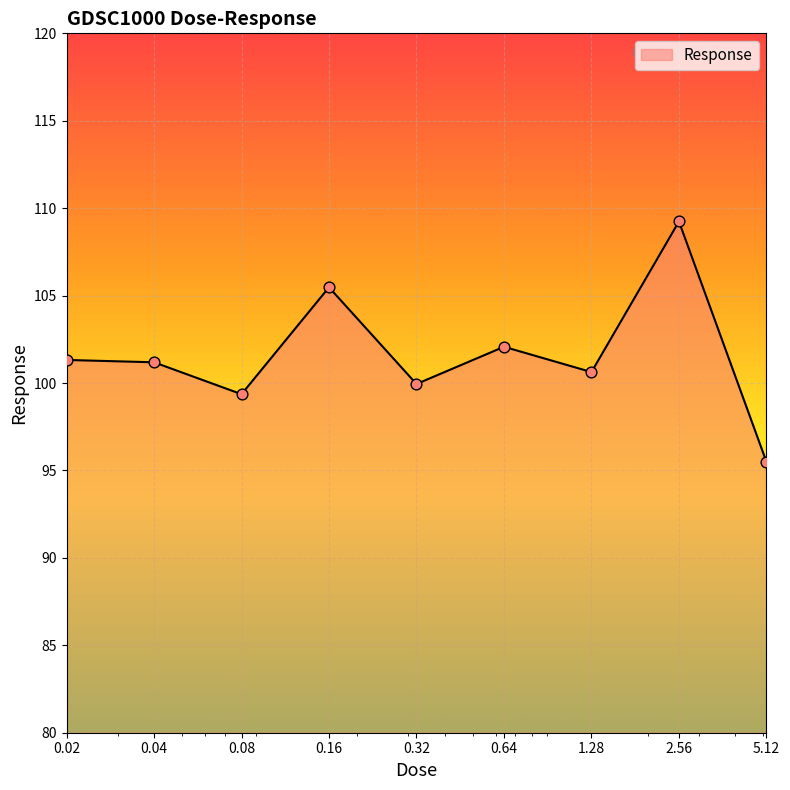

What is the smallest value displayed?

95.5